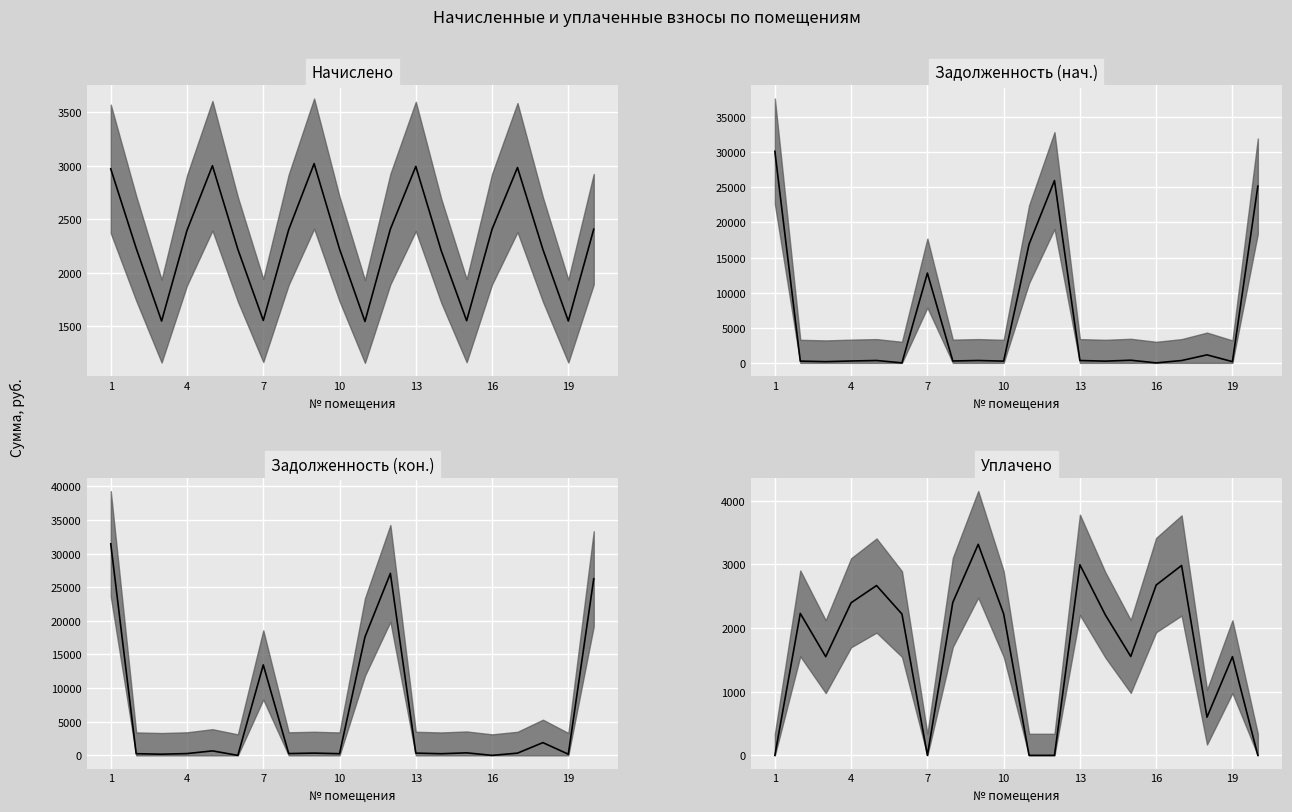

True or false: начислено (col_3) median has a value of 4596.4 at 8.

False